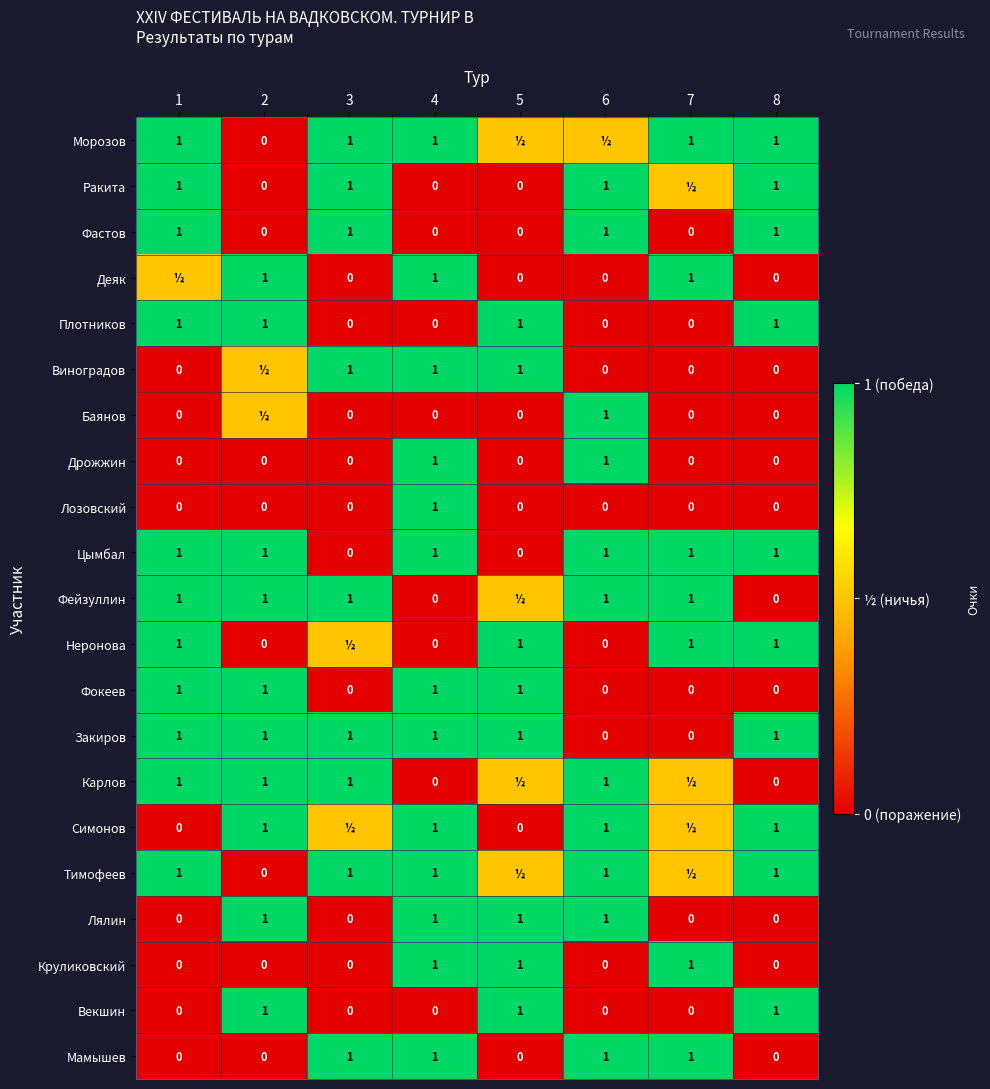

What is the highest value of the Лозовский series?

1.0